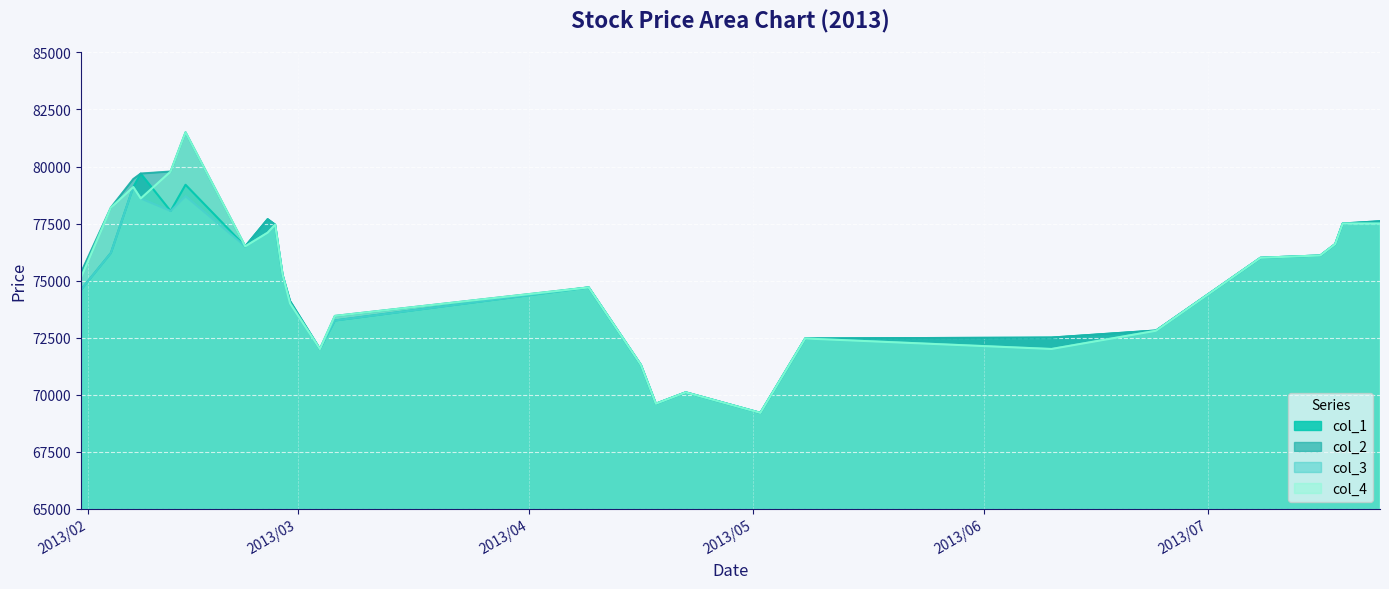

The value of col_3 at 2013/07/24 is 77500. True or false?

True